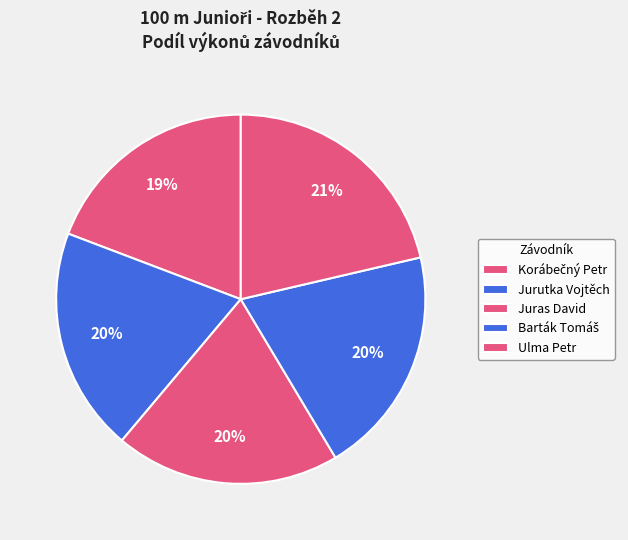

Between Ulma Petr and Barták Tomáš, which is larger?

Ulma Petr